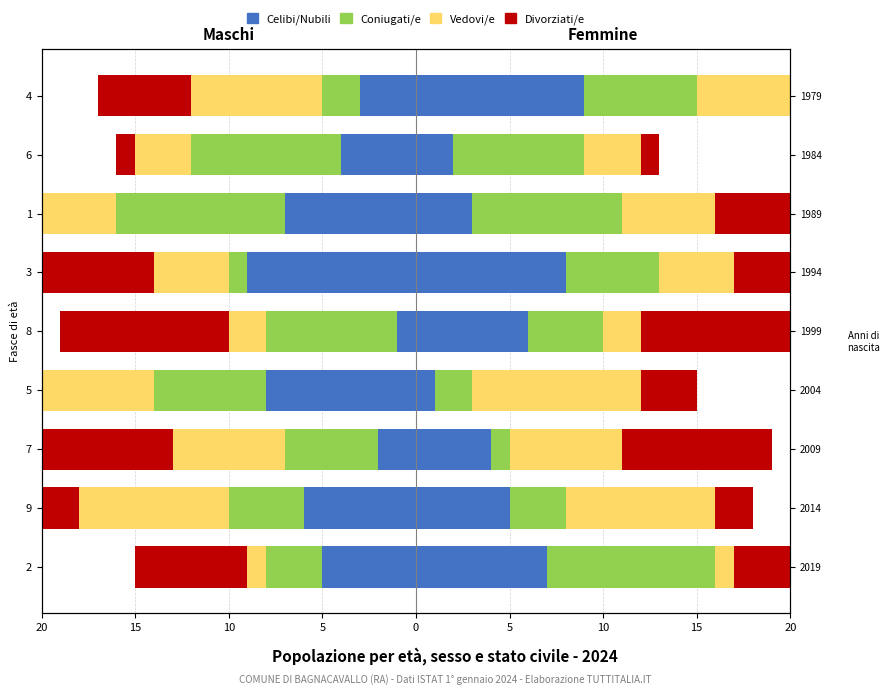

True or false: Coniugati/e has a value of -6 at 5.

True